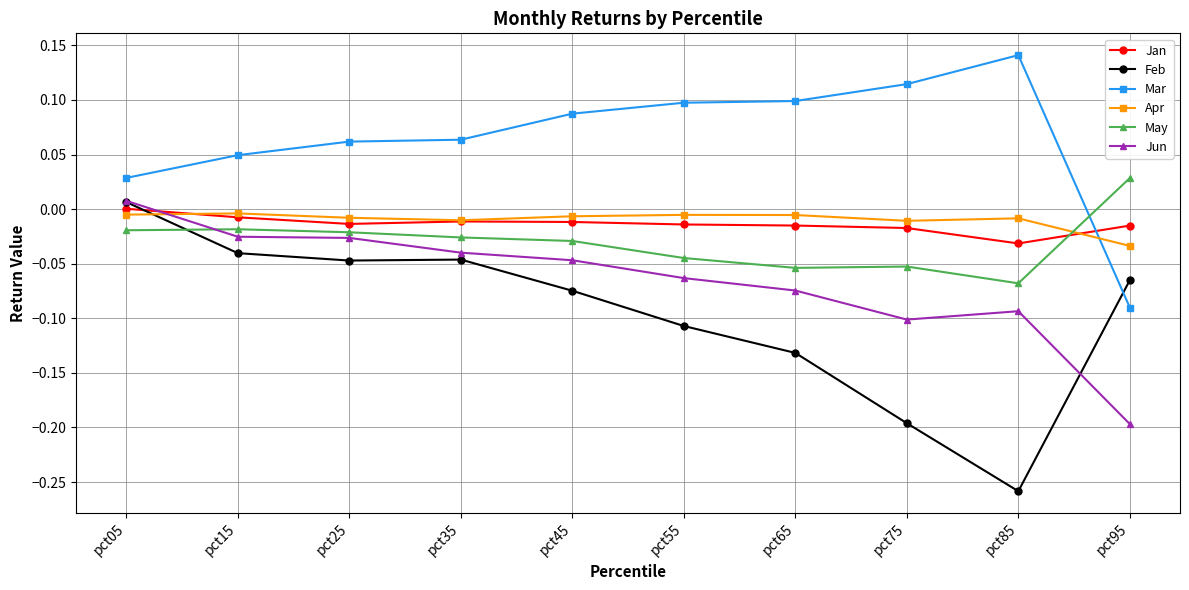

After their last crossing, which series has the higher values: May or Feb?

May